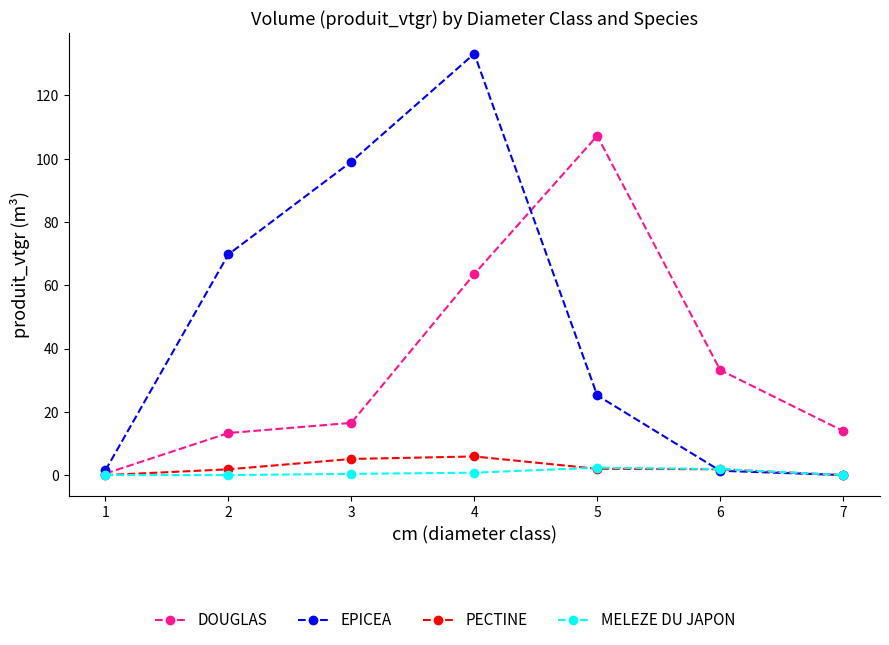

What is the sum of the PECTINE values at 2 and 4?

7.7